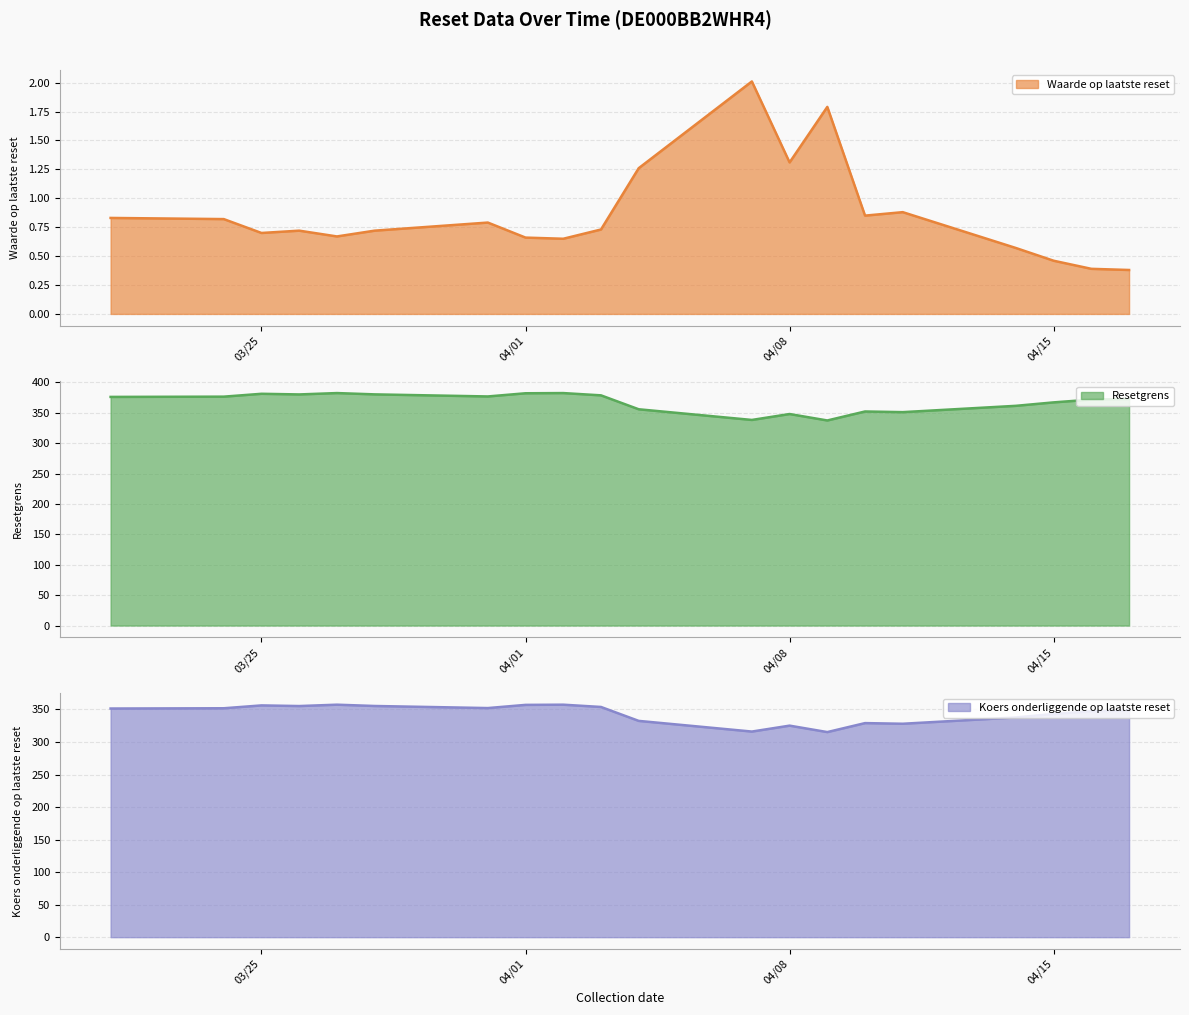

What is the minimum value for Waarde op laatste reset?

0.4